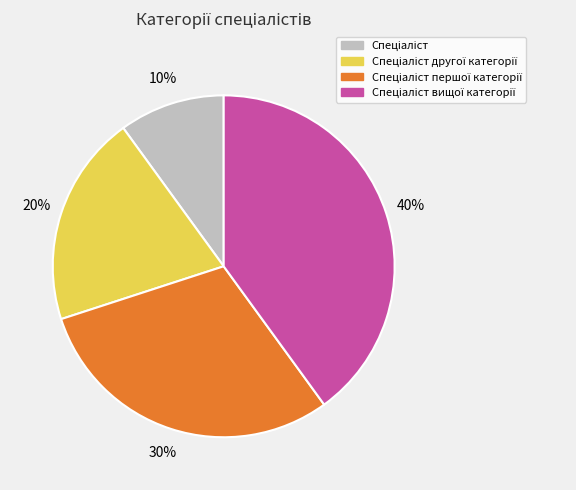

How many segments does this pie chart have?

4